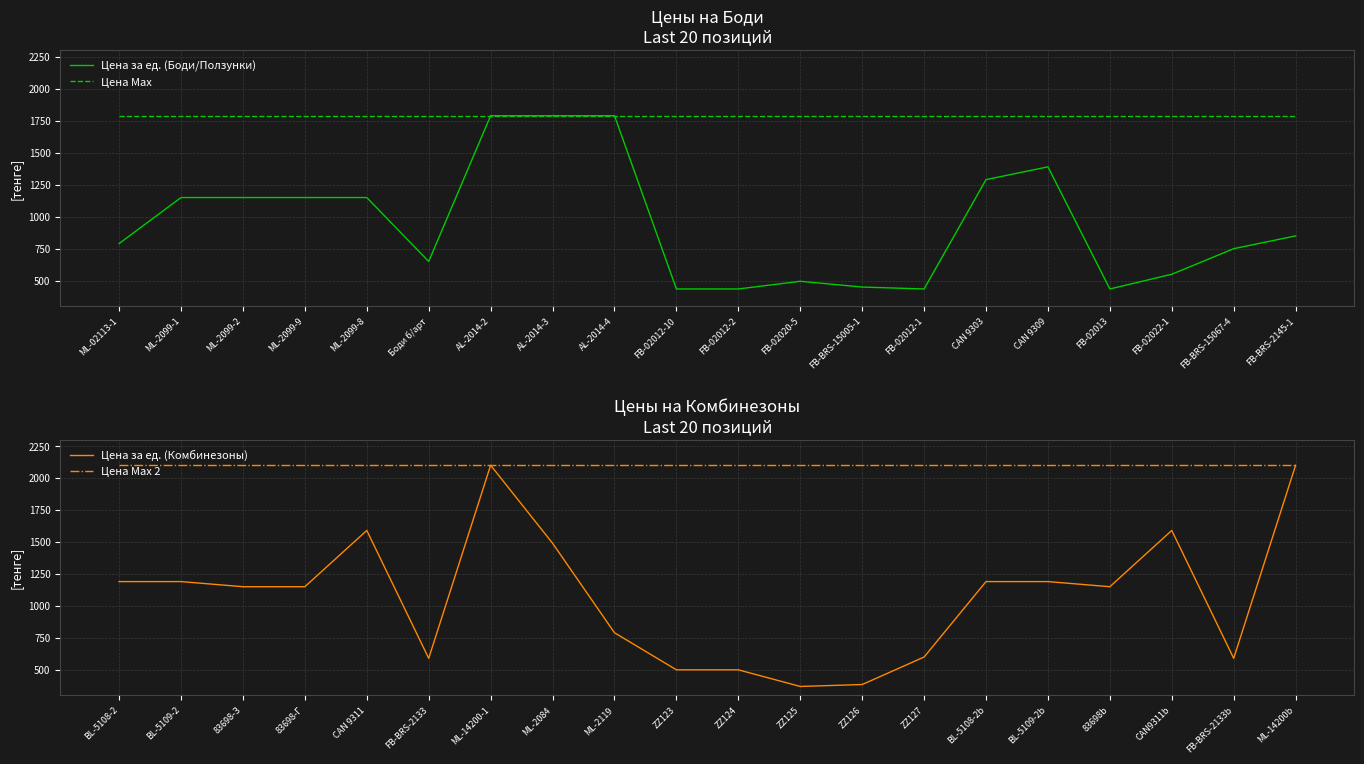

Is it true that Цена Max equals 665 at CAN 9309?

False